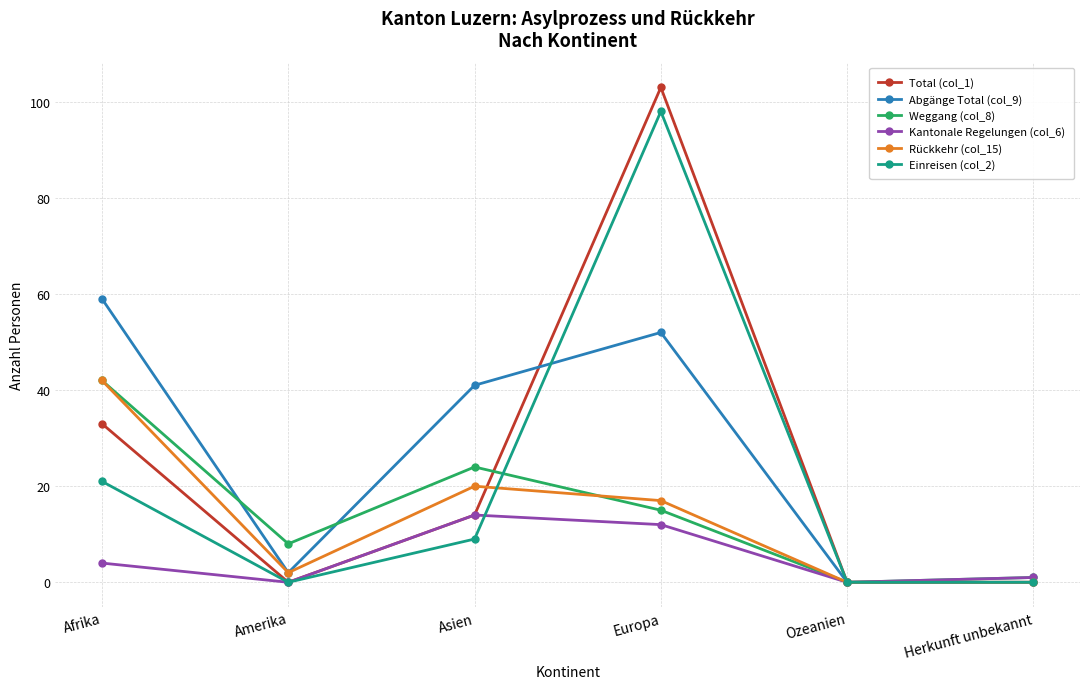

How many lines are shown in the chart?

6